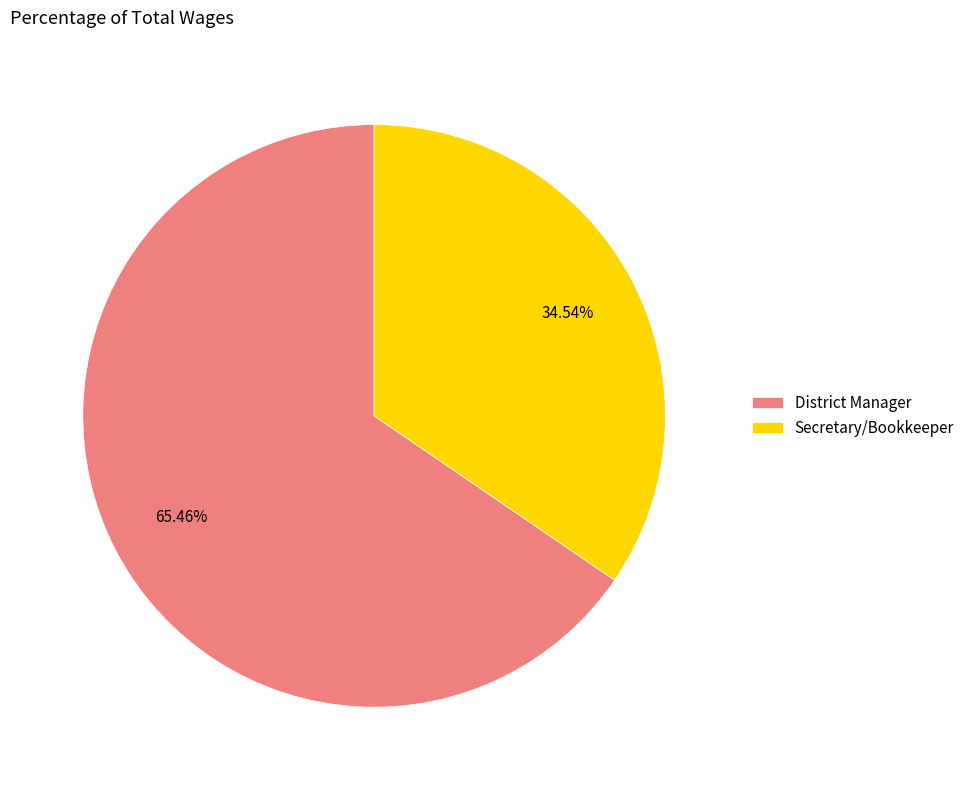

What percentage do District Manager and Secretary/Bookkeeper together represent?

100.0%